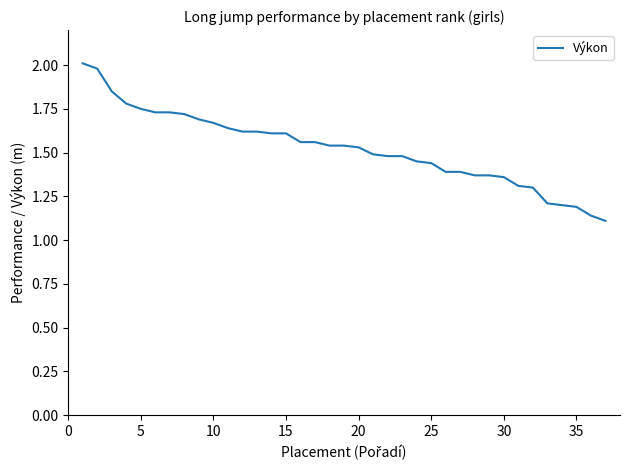

What is the difference between the maximum and minimum values?

0.9